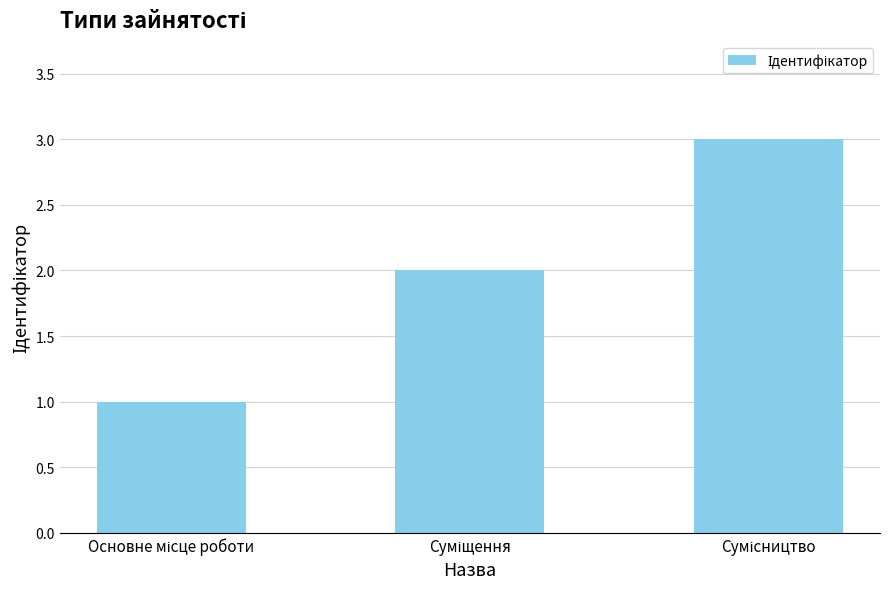

What is the value of the 1st bar from the left?

1